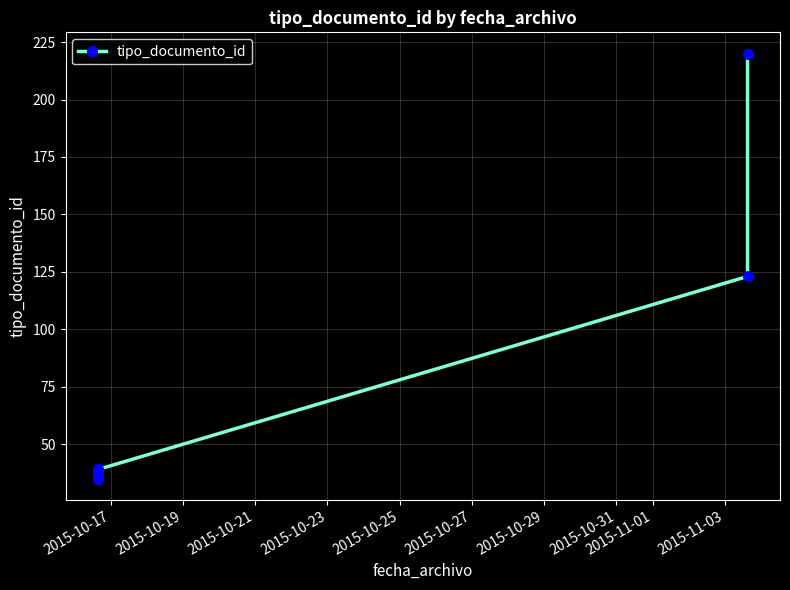

Is this an area chart (filled region under the line)?

No